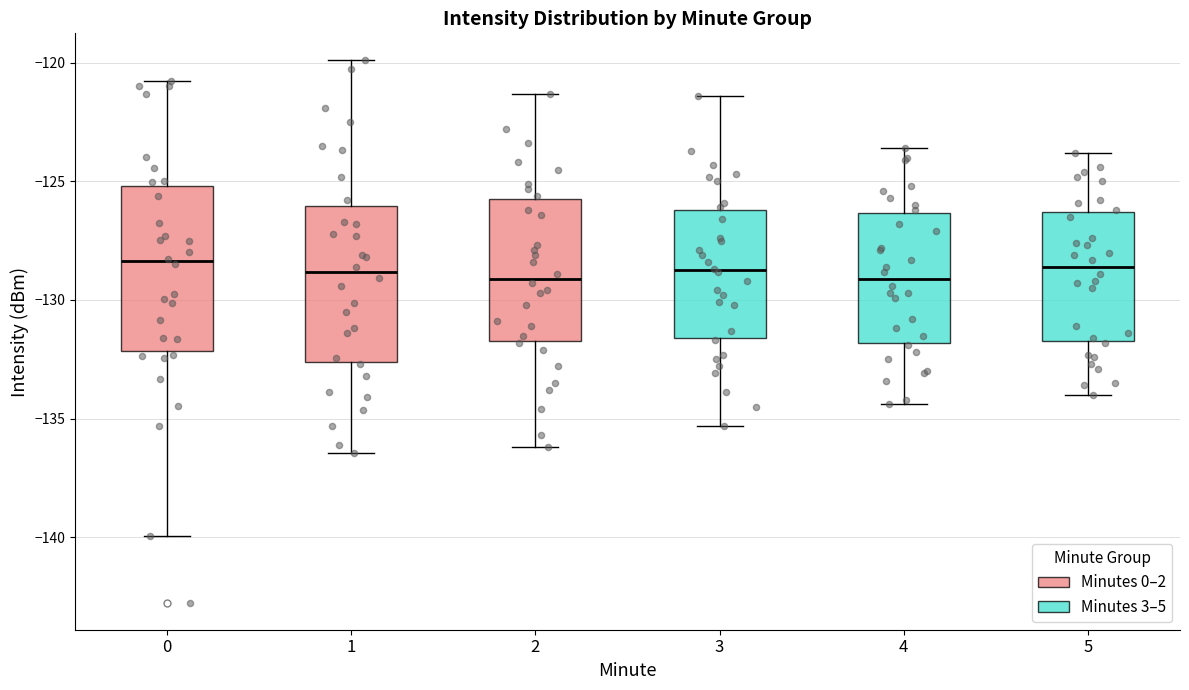

Reading left to right, read every box against the y-axis: the position of its median line, the range the box covers, and the ends of its whiskers. The values are not printed on the chart, so give them approximately, as read against the axis.

0: median -128.5, box -132.0 to -125.0, whiskers -140.0 to -121.0
1: median -129.0, box -132.5 to -126.0, whiskers -136.5 to -120.0
2: median -129.0, box -131.5 to -125.5, whiskers -136.0 to -121.5
3: median -128.5, box -131.5 to -126.0, whiskers -135.5 to -121.5
4: median -129.0, box -132.0 to -126.5, whiskers -134.5 to -123.5
5: median -128.5, box -131.5 to -126.5, whiskers -134.0 to -124.0